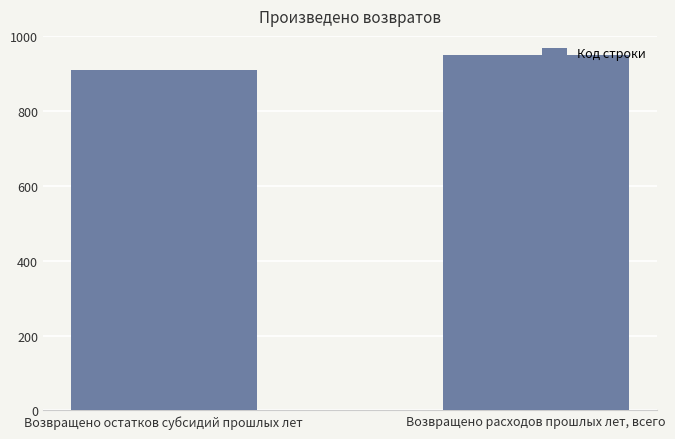

Between Возвращено расходов прошлых лет, всего and Возвращено остатков субсидий прошлых лет, which is larger?

Возвращено расходов прошлых лет, всего